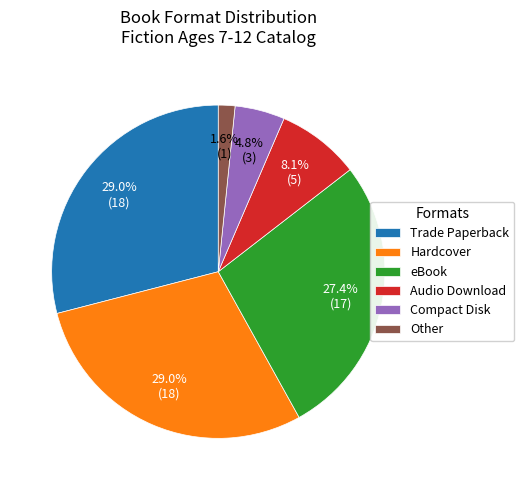

Does Other account for over 50% of the chart?

No